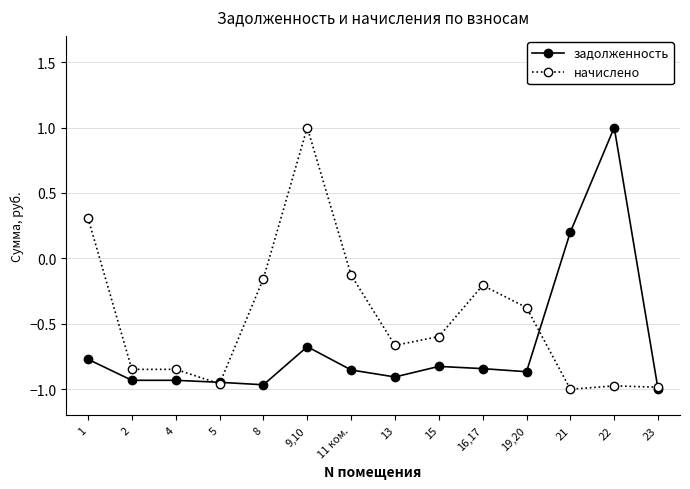

What position from the left is 22?

13